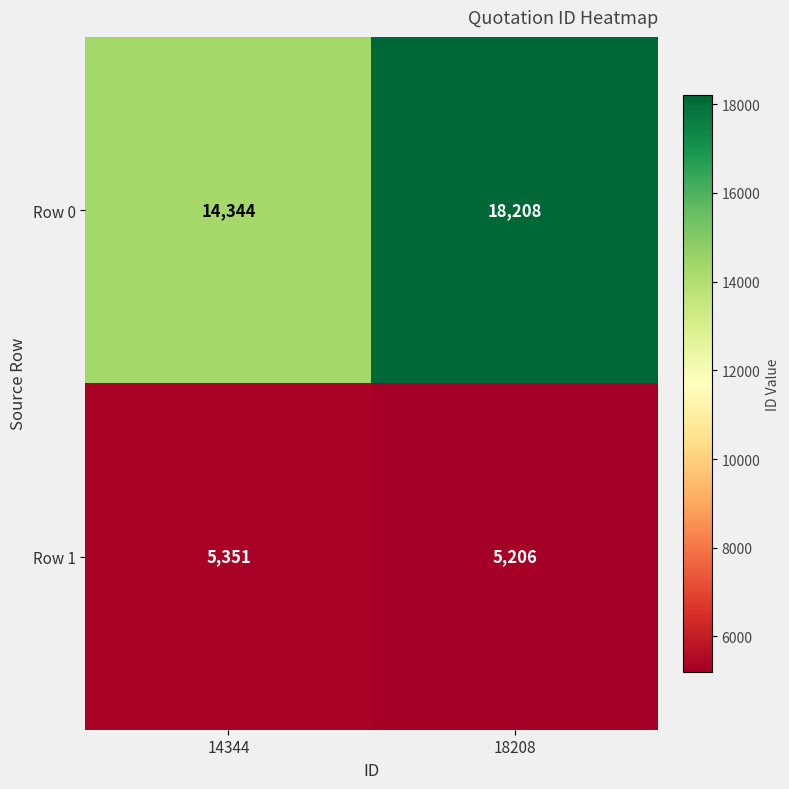

What is the spread (max minus min) of values at 18208?

13002